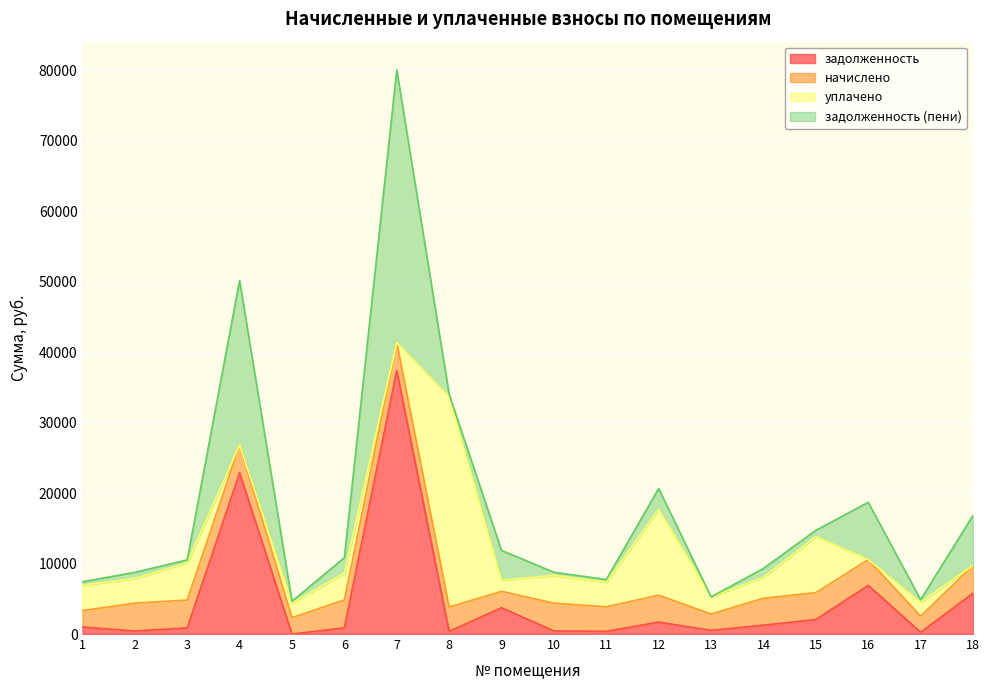

What is the average value of the задолженность (пени) series?

8230.0